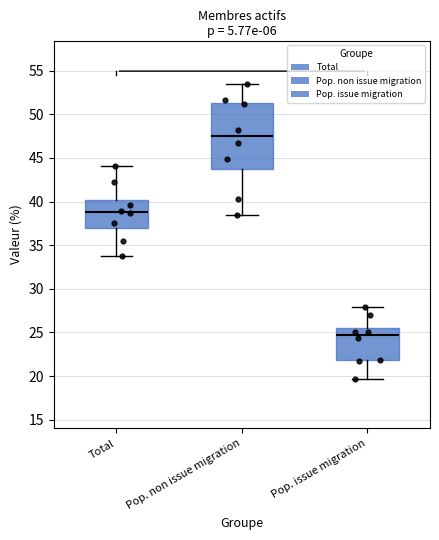

Which box's median line is the highest?

Pop. non issue migration